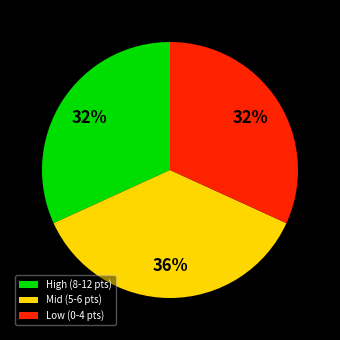

Which slice is the largest?

Mid (5-6 pts)